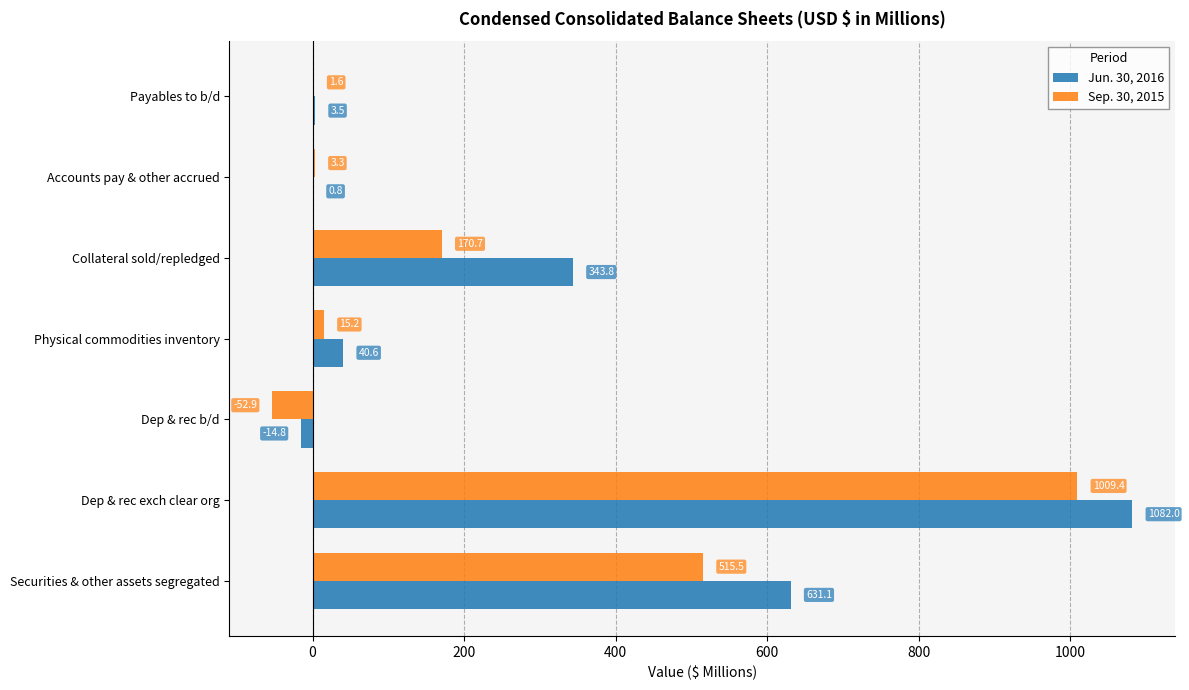

Is the value of Sep. 30, 2015 at Payables to b/d greater than the value of Jun. 30, 2016 at Collateral sold/repledged?

No